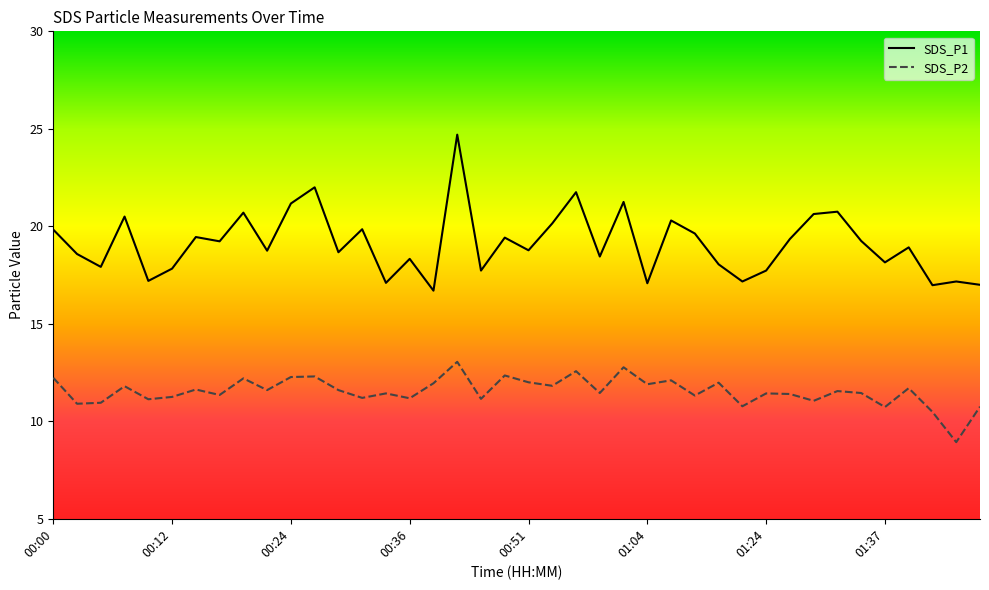

True or false: SDS_P1 and SDS_P2 intersect in this chart.

False